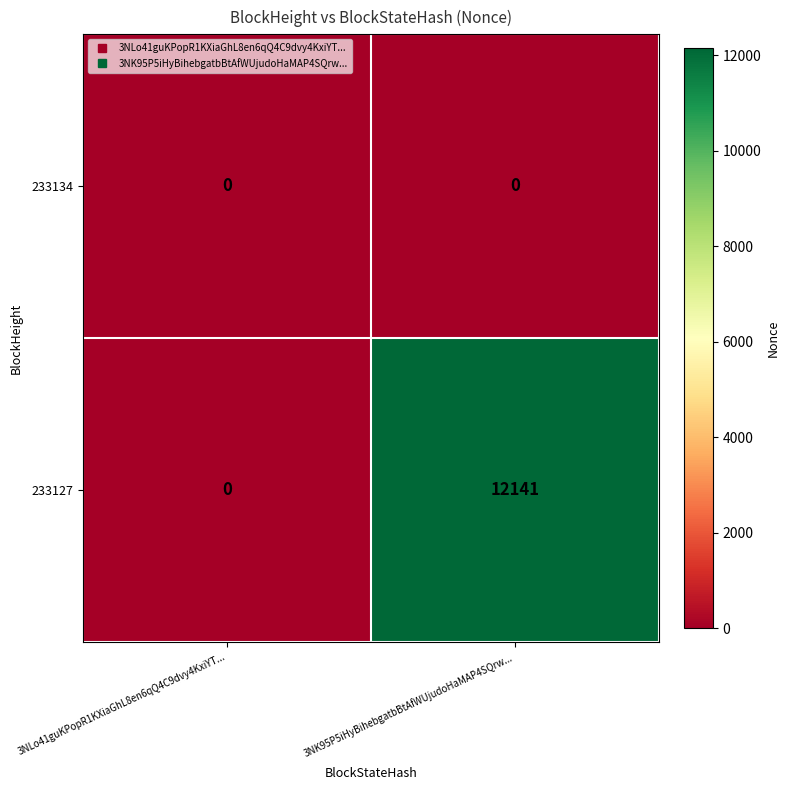

Rank the series by their maximum value, from lowest to highest.

233134, 233127